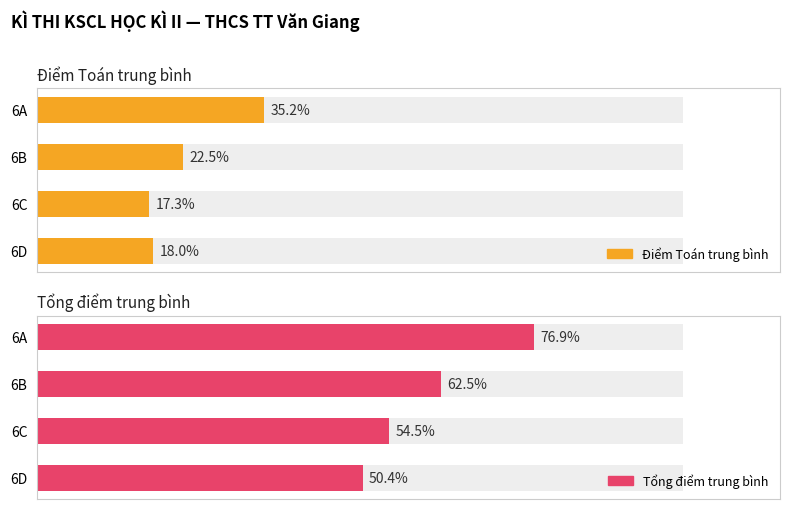

Between 6B and 6D, which series saw the biggest shift?

Tổng điểm trung bình